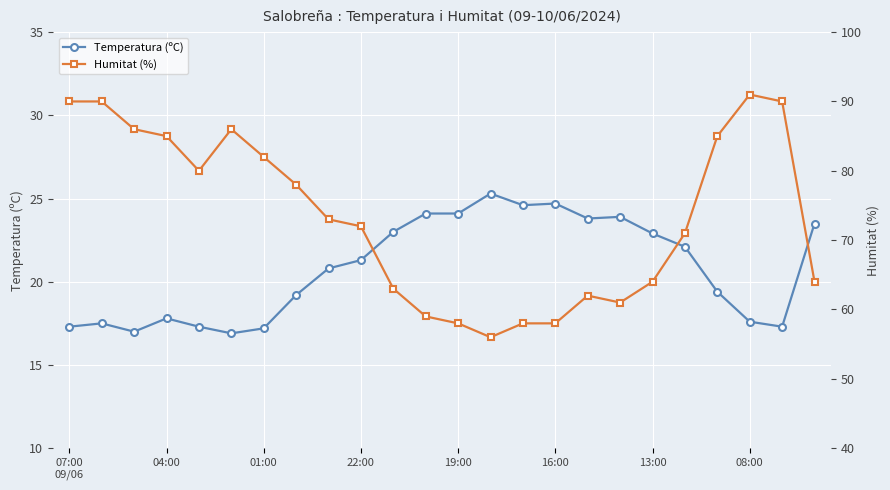

Reading right to left, what are all the values shown in this chart?

Temperatura (ºC): 23.5	17.3	17.6	19.4	22.1	22.9	23.9	23.8	24.7	24.6	25.3	24.1	24.1	23.0	21.3	20.8	19.2	17.2	16.9	17.3	17.8	17.0	17.5	17.3
Humitat (%): 64.0	90.0	91.0	85.0	71.0	64.0	61.0	62.0	58.0	58.0	56.0	58.0	59.0	63.0	72.0	73.0	78.0	82.0	86.0	80.0	85.0	86.0	90.0	90.0